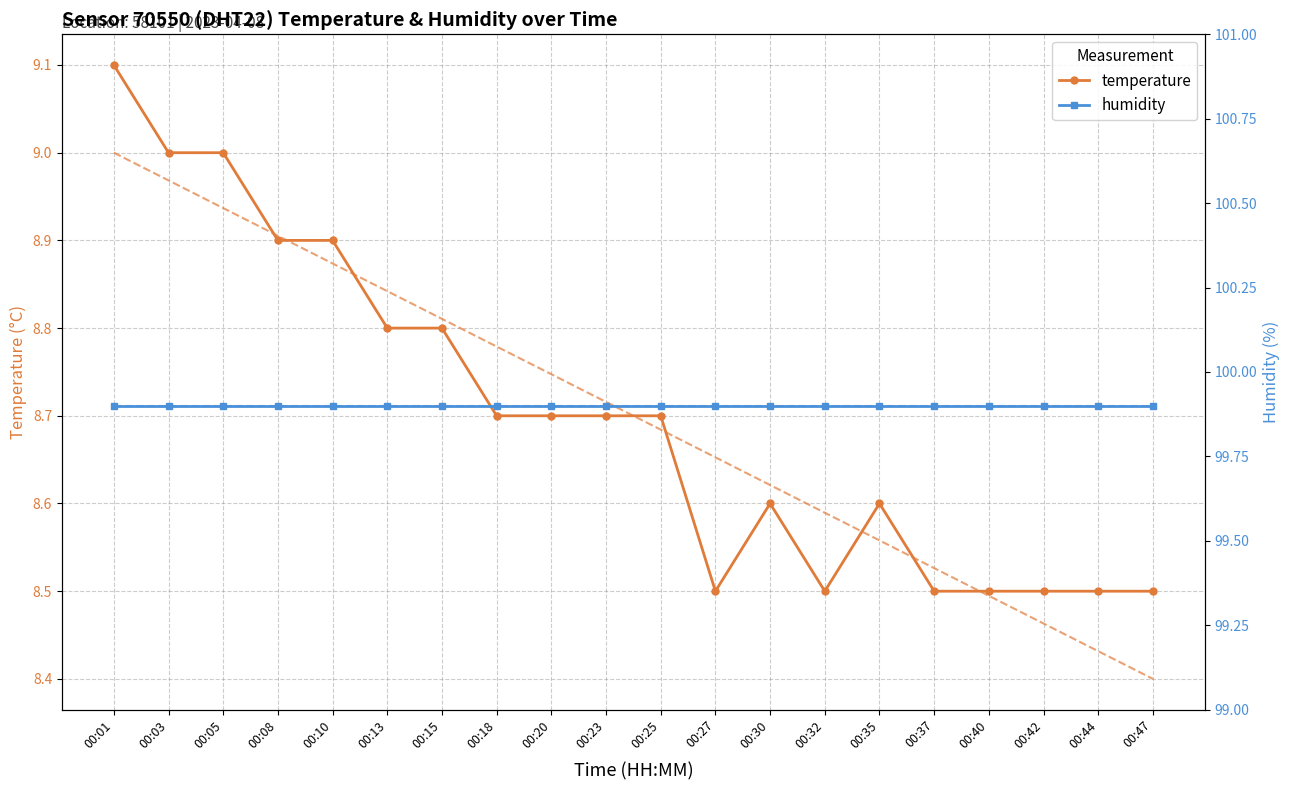

At which category does temperature reach its first local peak?

00:30